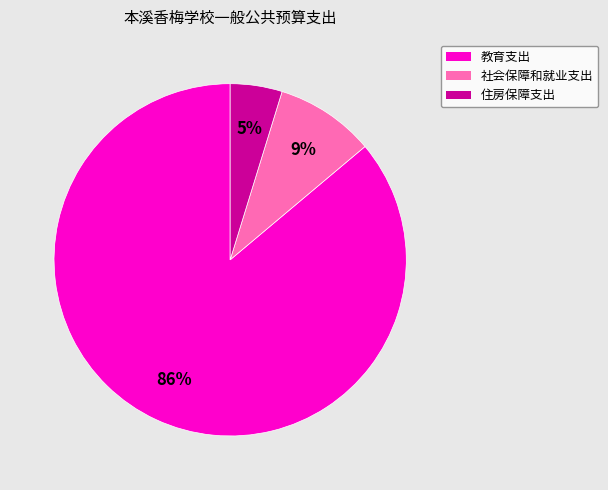

Is it true that 社会保障和就业支出 is 9% of the pie?

True